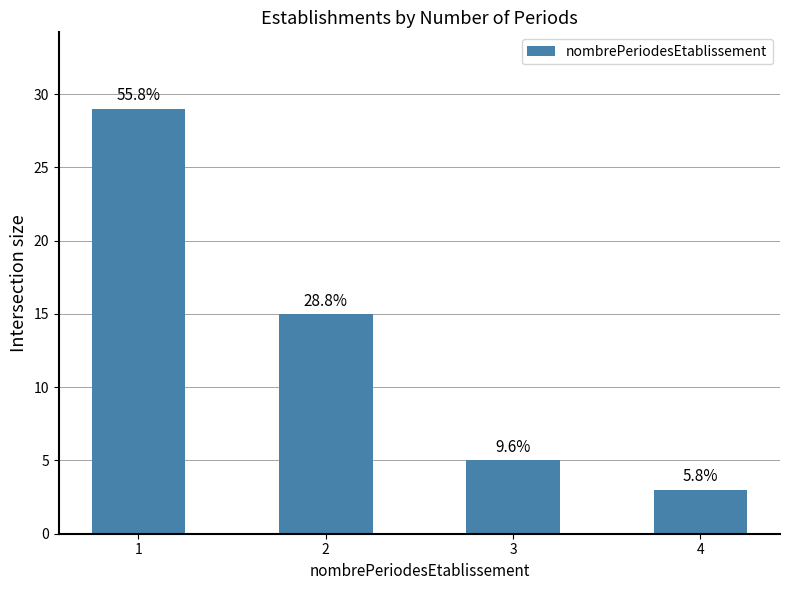

Is it true that the value at 1 is 44?

False